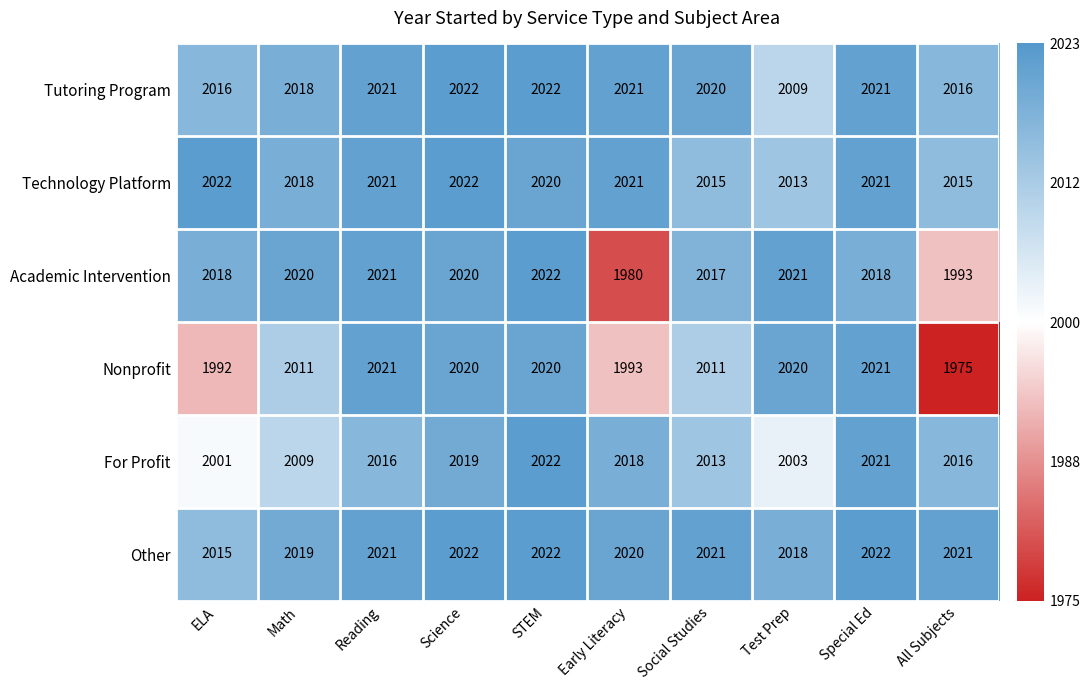

Is it true that Academic Intervention equals 1980 at Early Literacy?

True